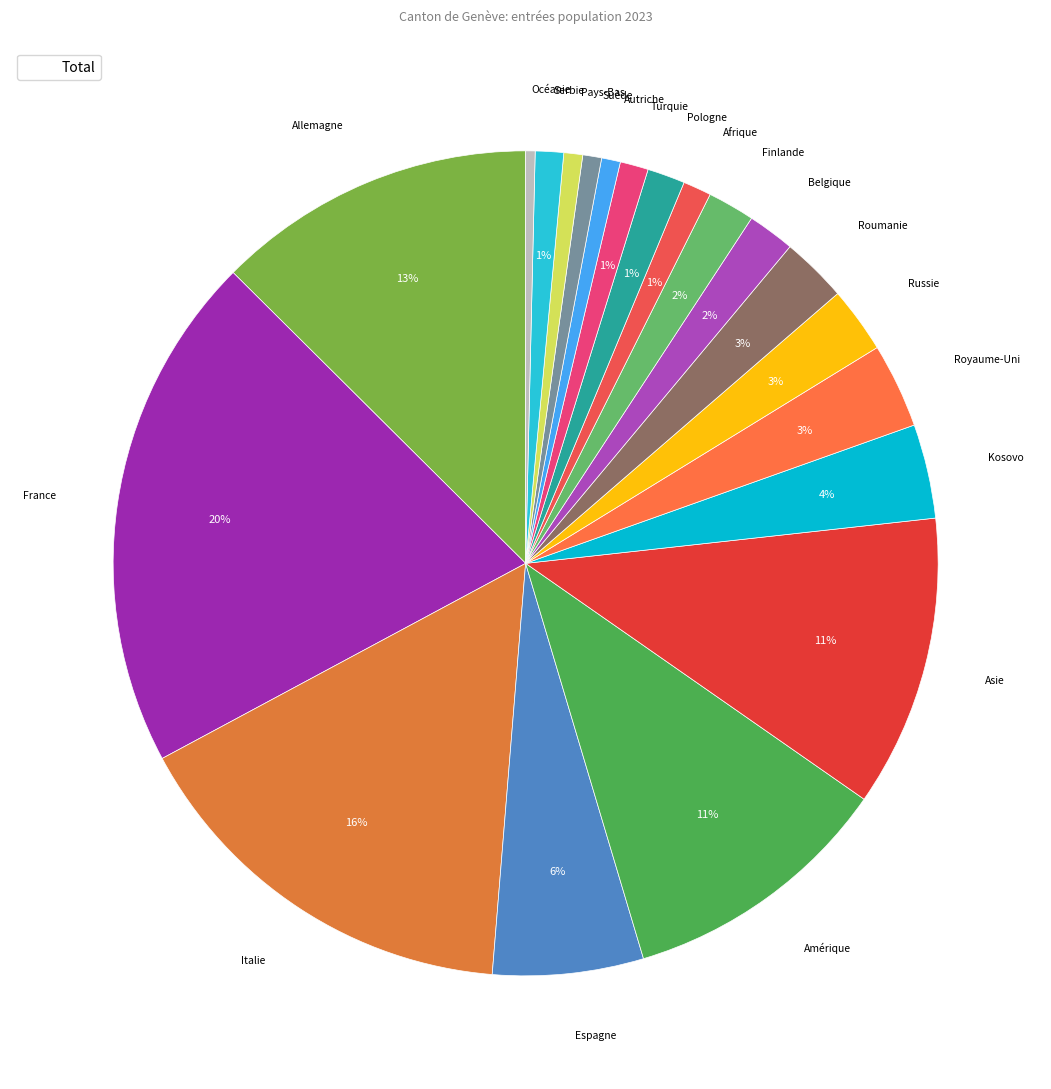

Which slice is the largest?

France